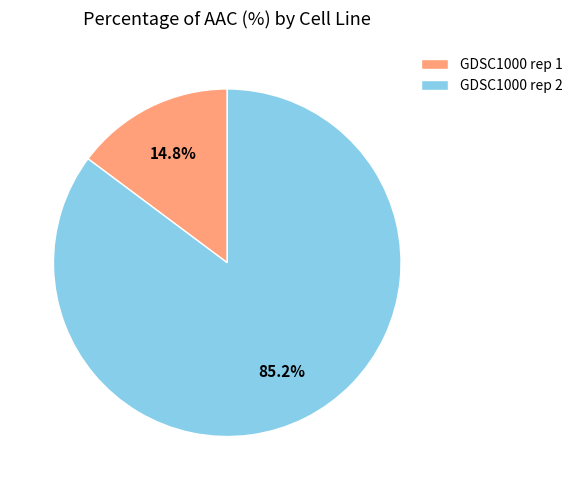

How many slices are in this pie chart?

2